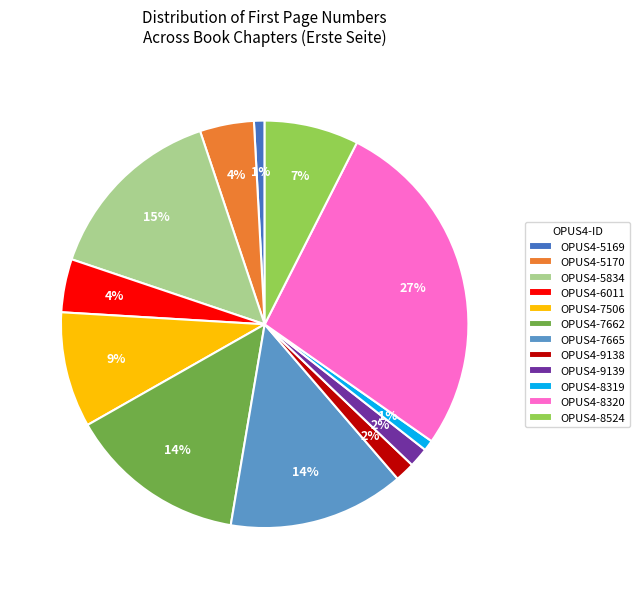

Which has a higher value, OPUS4-8319 or OPUS4-7662?

OPUS4-7662